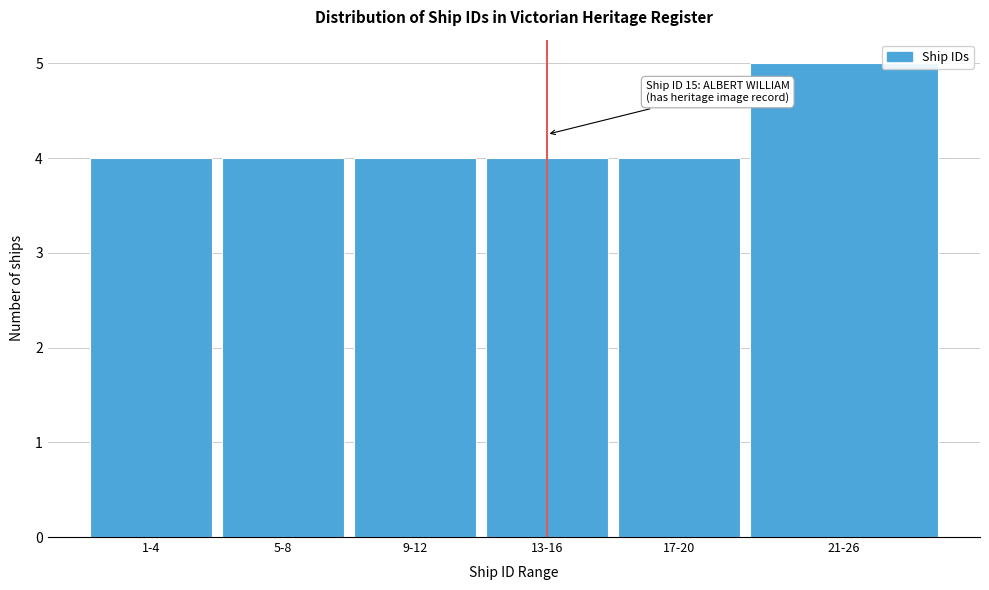

Reading left to right, list all the values displayed in this chart.

1-4=4	5-8=4	9-12=4	13-16=4	17-20=4	21-26=5